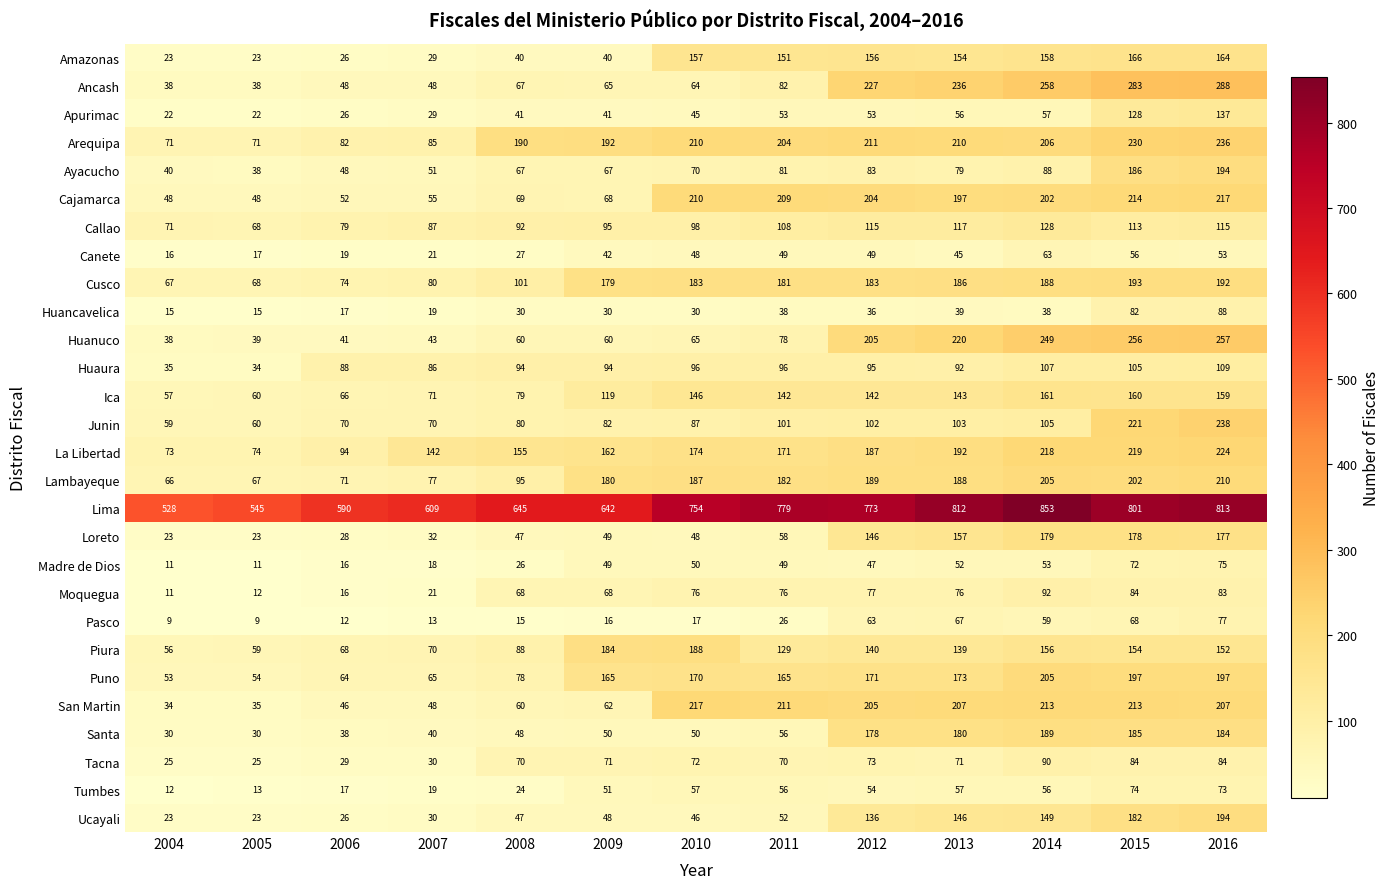

What is the sum of the Piura values at 2011 and 2012?

269